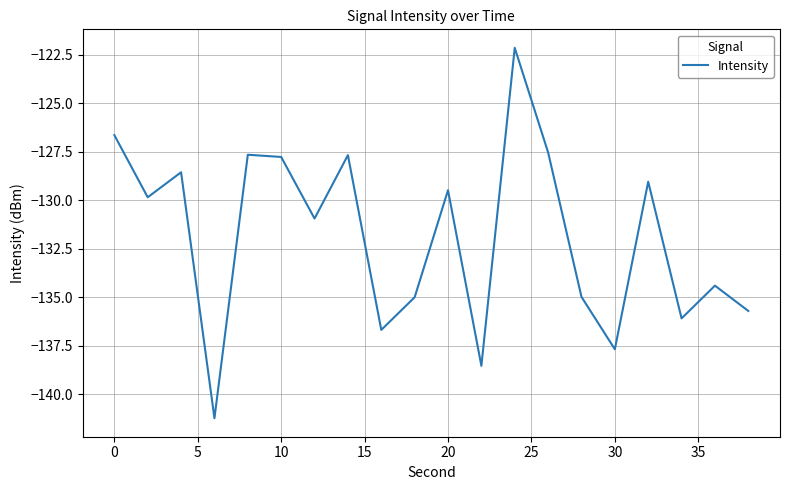

What is the minimum value shown in the chart?

-141.2